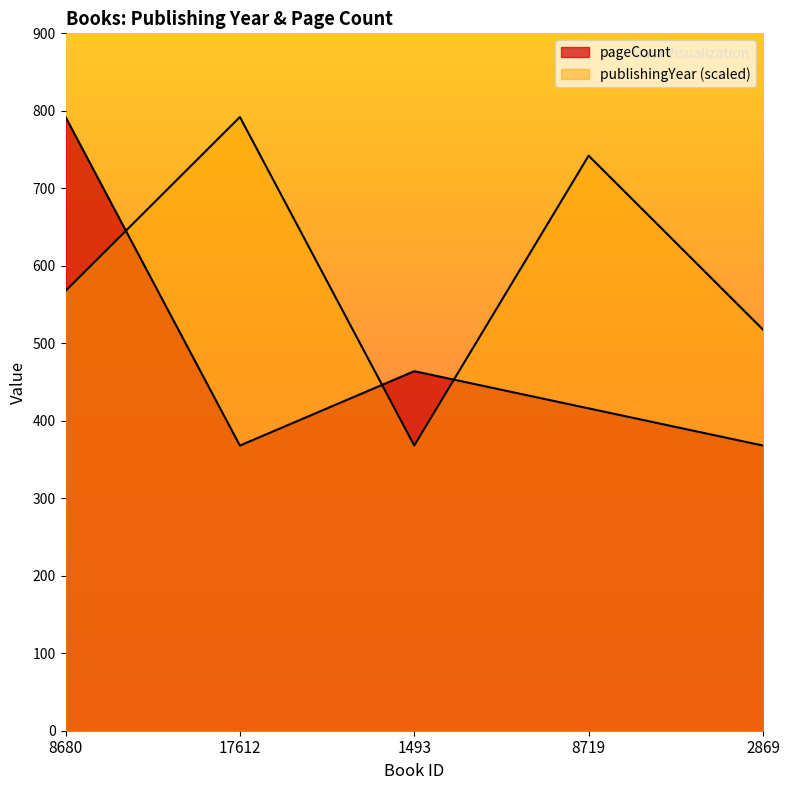

What position from the right is 17612?

4